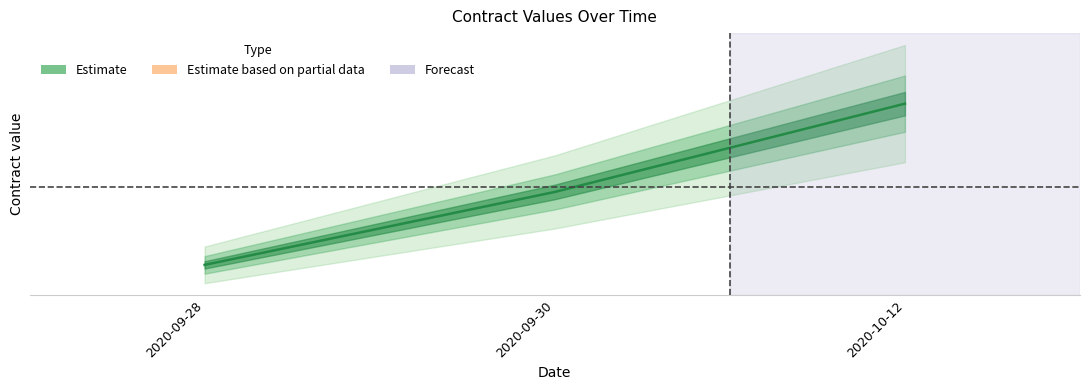

Read the value at 2020-09-30, to the nearest 10.

321750